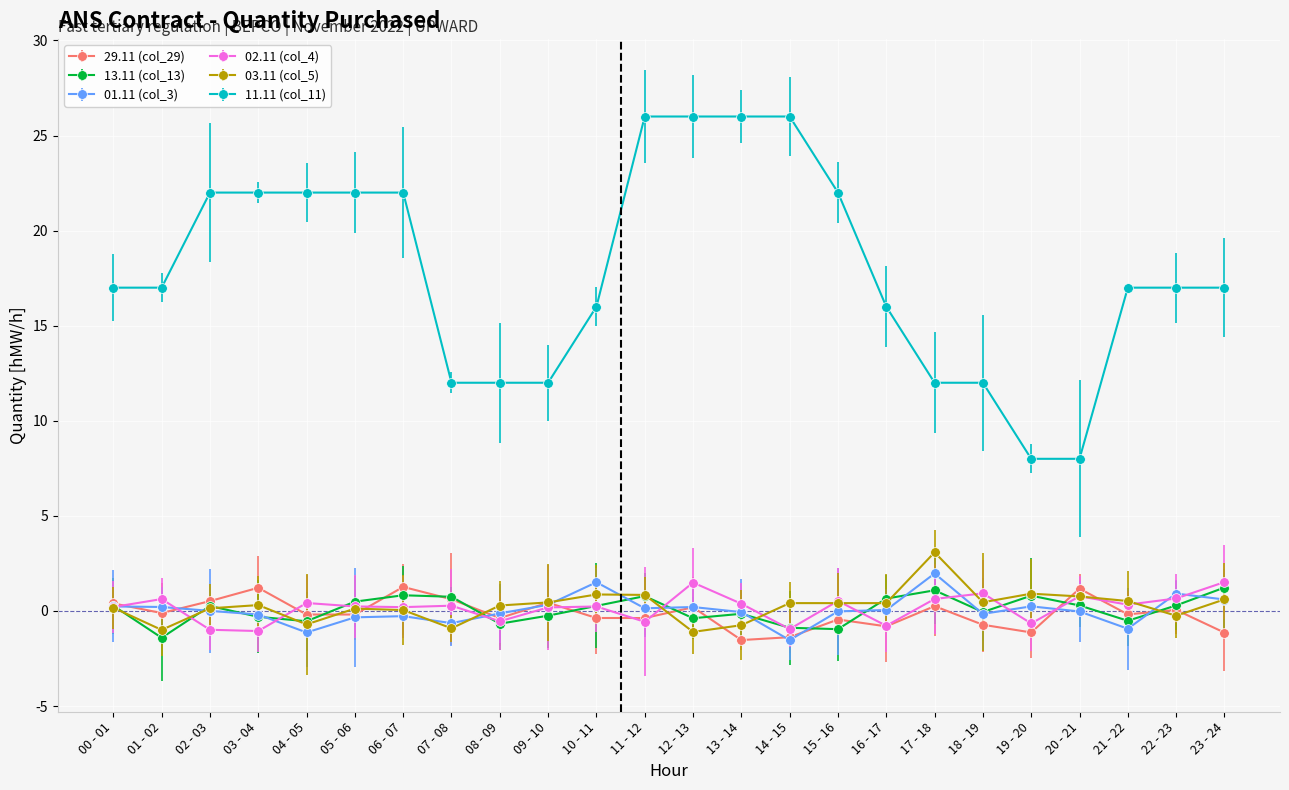

Does the chart have visible grid lines?

Yes